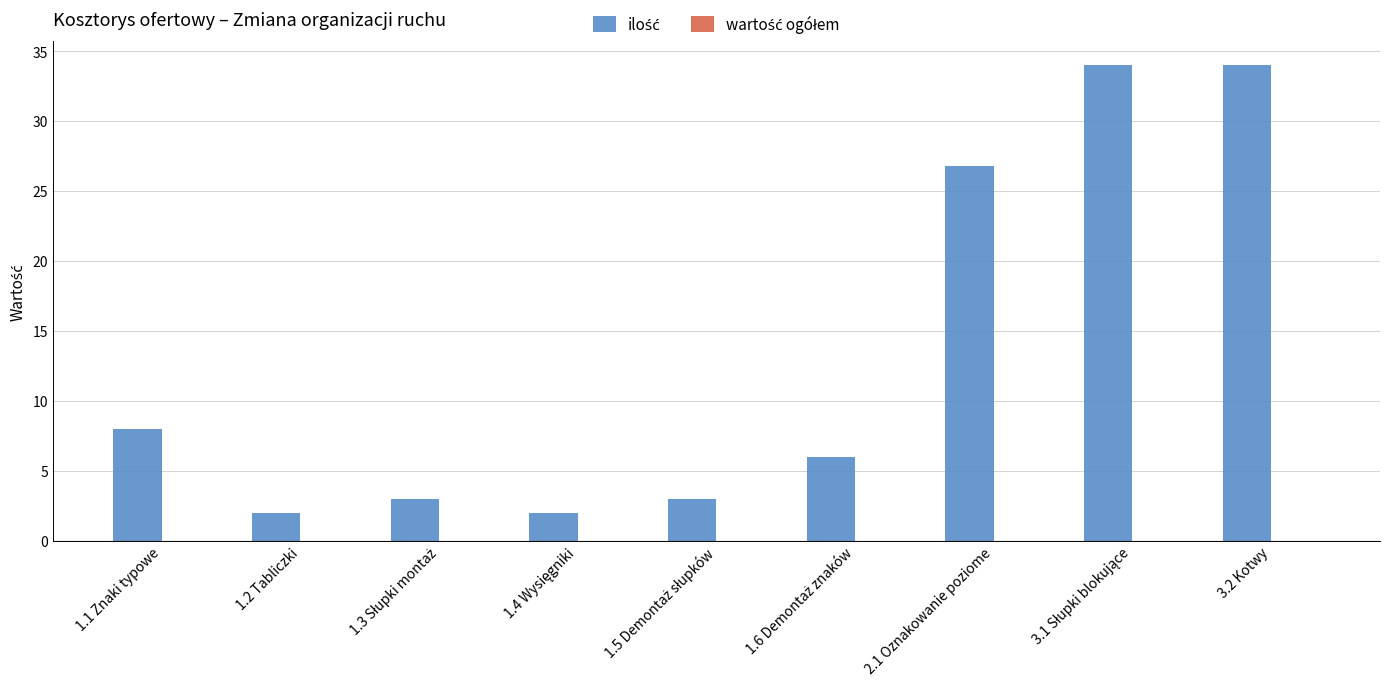

Where is the data nearest to the value 18?

2.1 Oznakowanie poziome